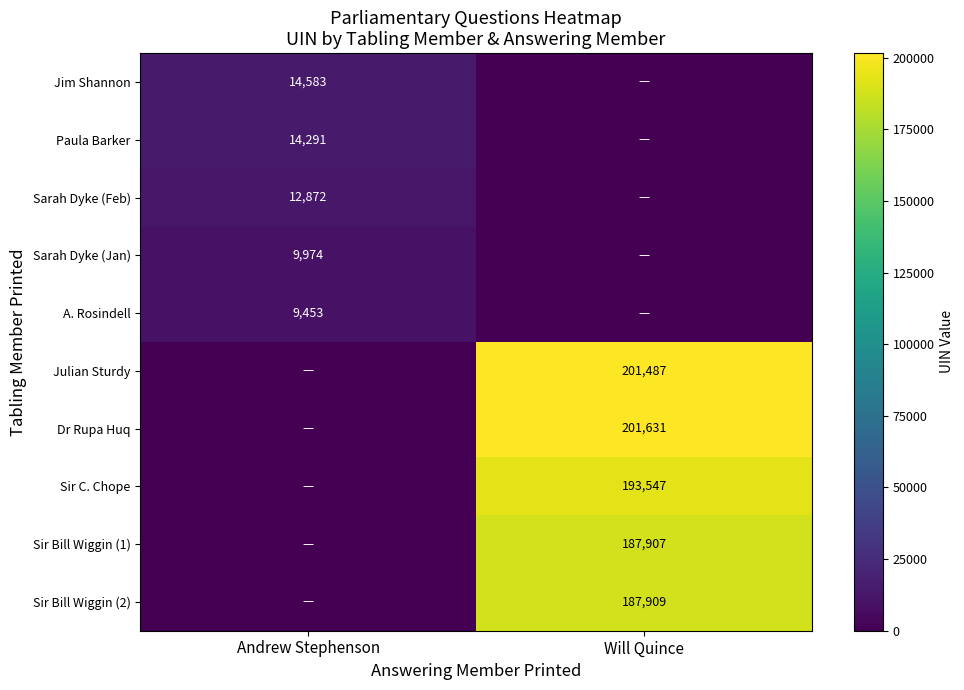

Is the value of Sarah Dyke (Feb) at Andrew Stephenson greater than the value of A. Rosindell at Andrew Stephenson?

Yes